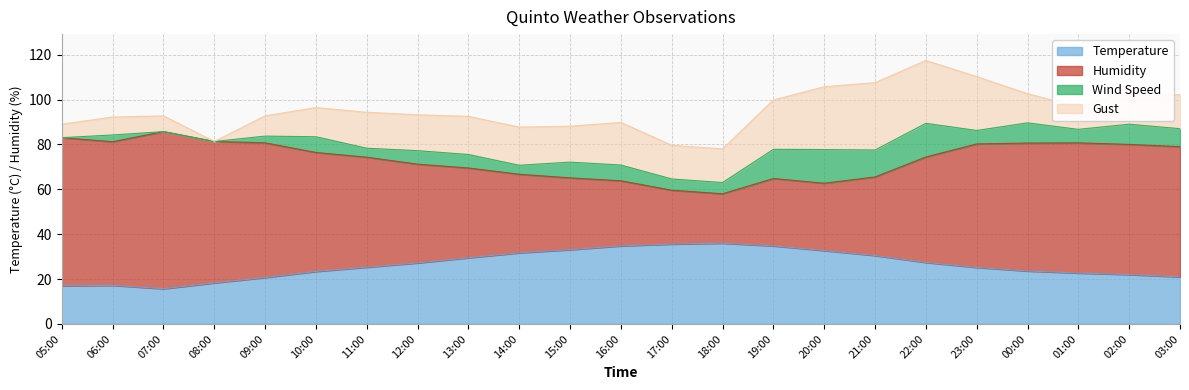

What is the maximum value for Temperature?

36.0